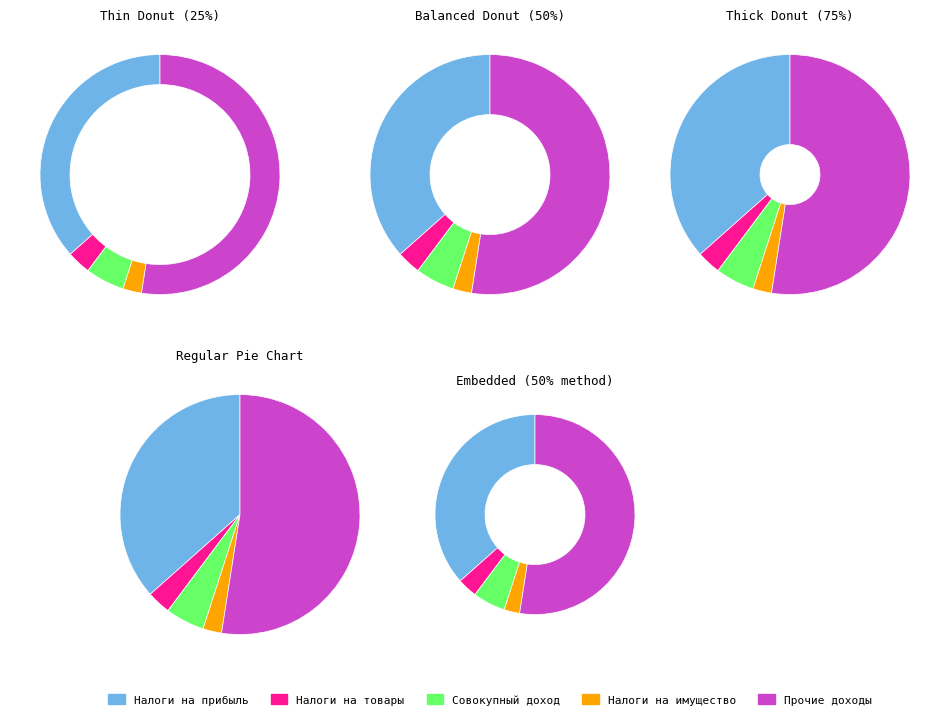

To the nearest percent, what portion does НАЛОГИ НА ТОВАРЫ (РАБОТЫ, УСЛУГИ) represent?

3%